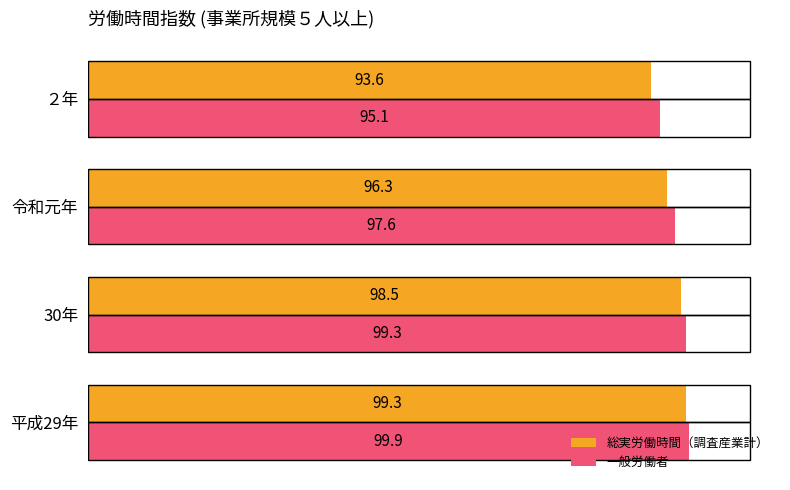

How many data points in 総実労働時間（調査産業計） are above 98?

2